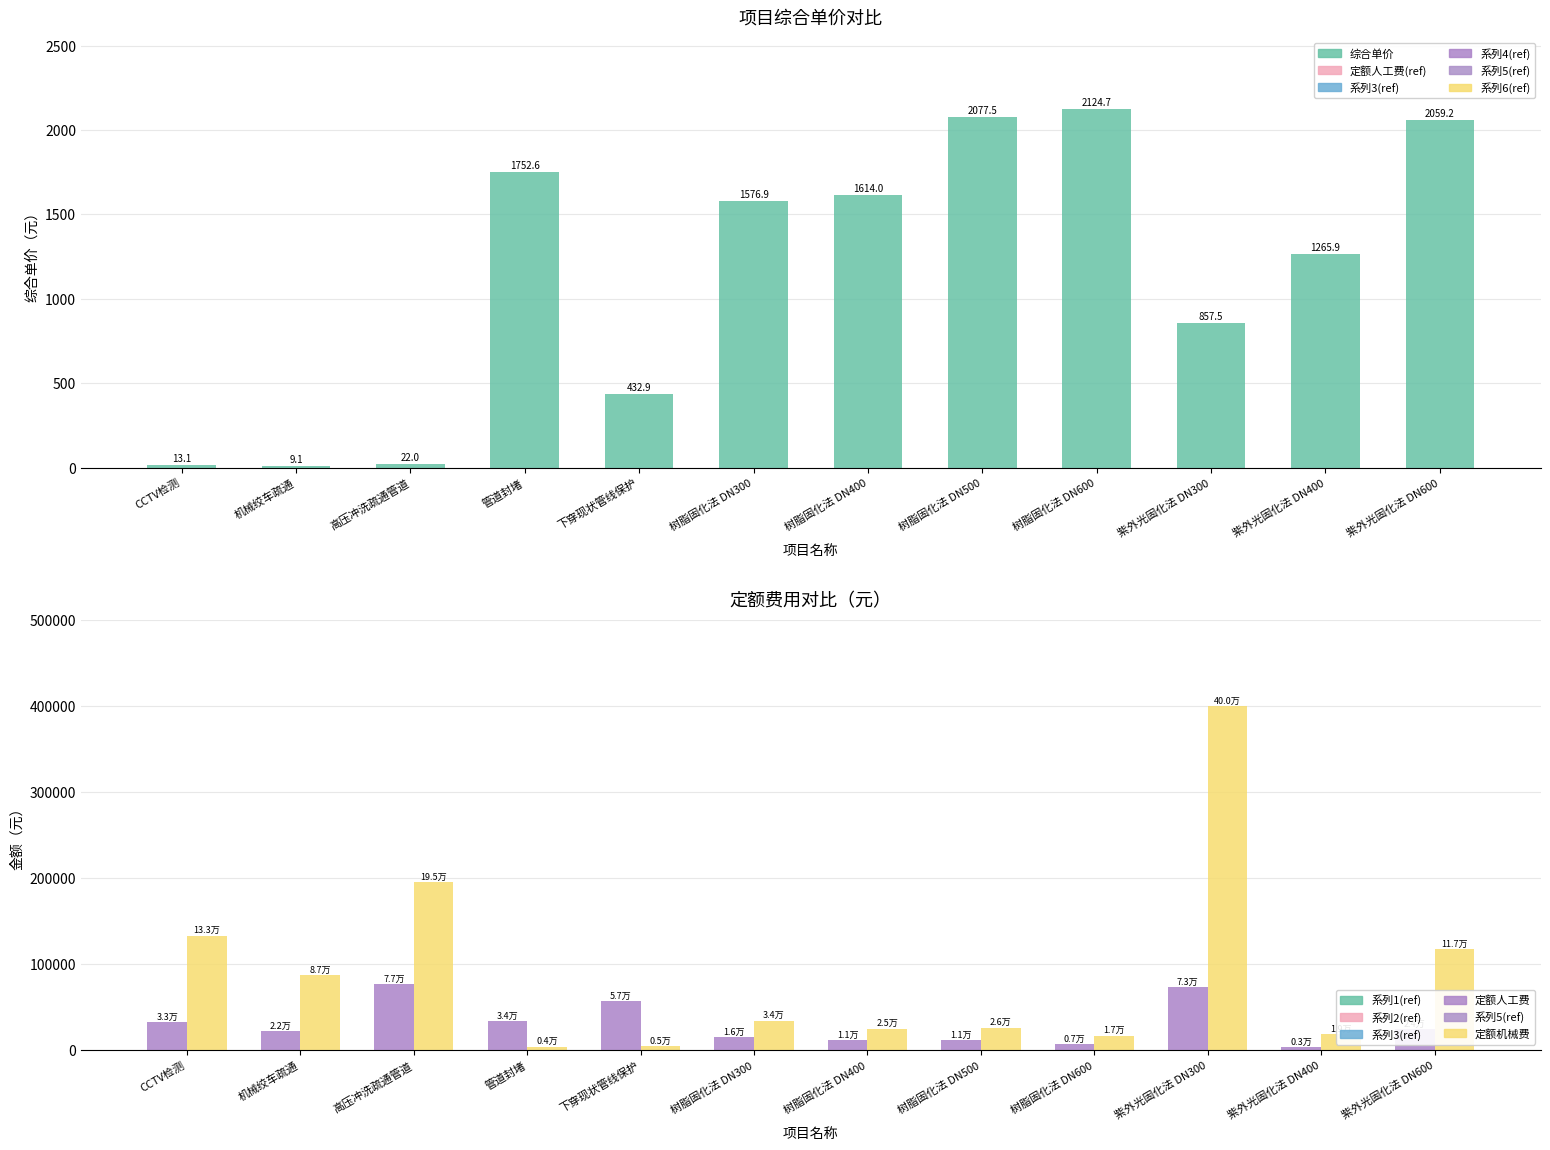

How many data points in 综合单价 are less than 1576?

6